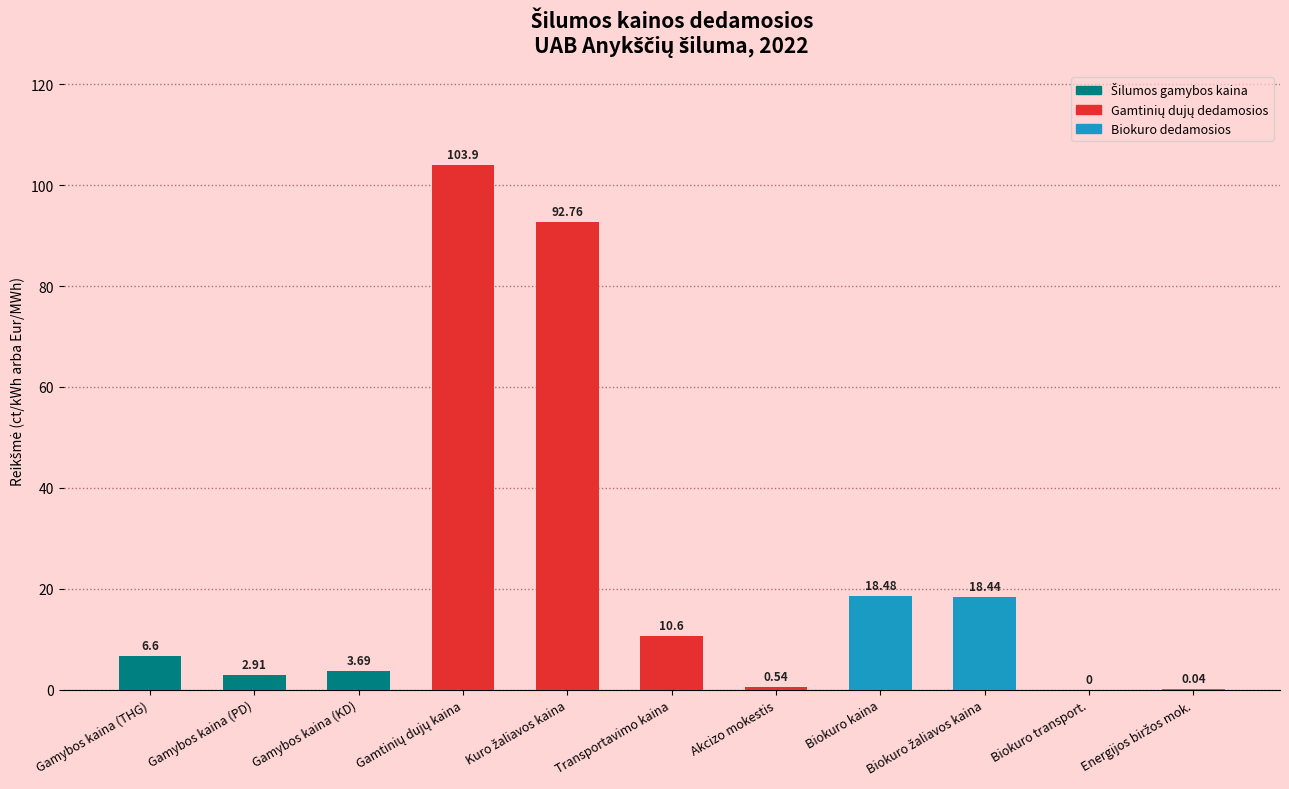

What is the ratio of the value at Gamybos kaina (THG) to the value at Biokuro kaina?

0.4